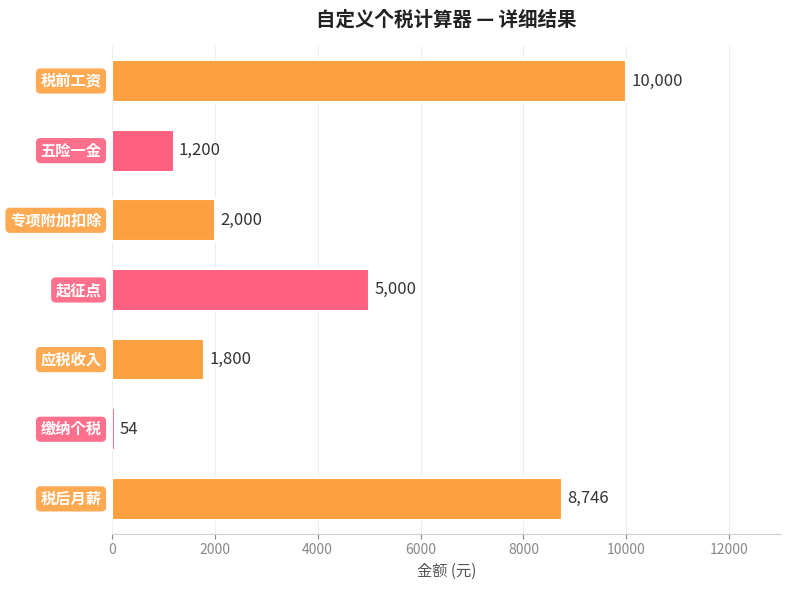

What is the maximum value shown in the chart?

10000